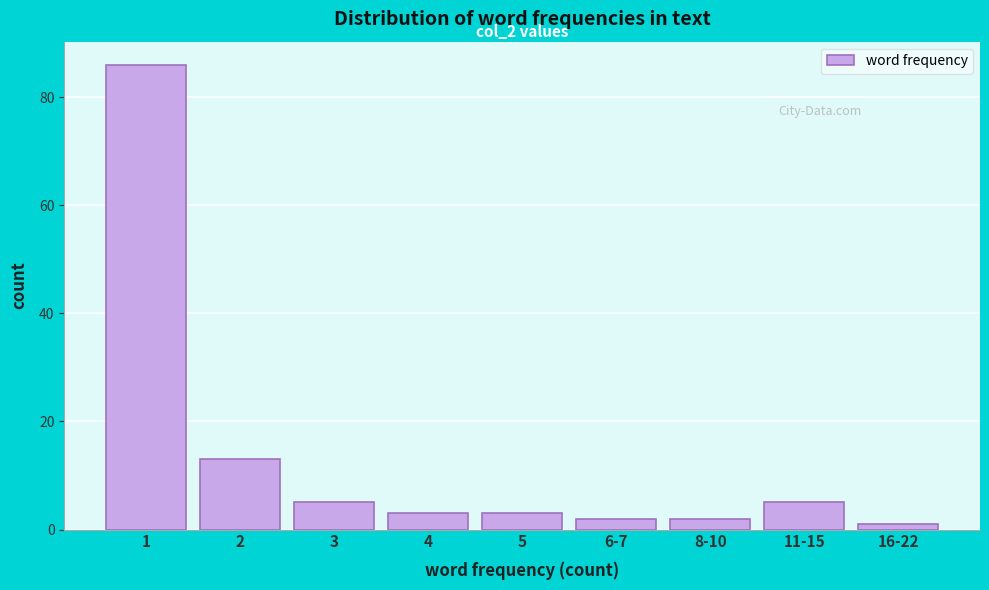

Reading left to right, what are all the values shown in this chart?

1=86	2=13	3=5	4=3	5=3	6-7=2	8-10=2	11-15=5	16-22=1